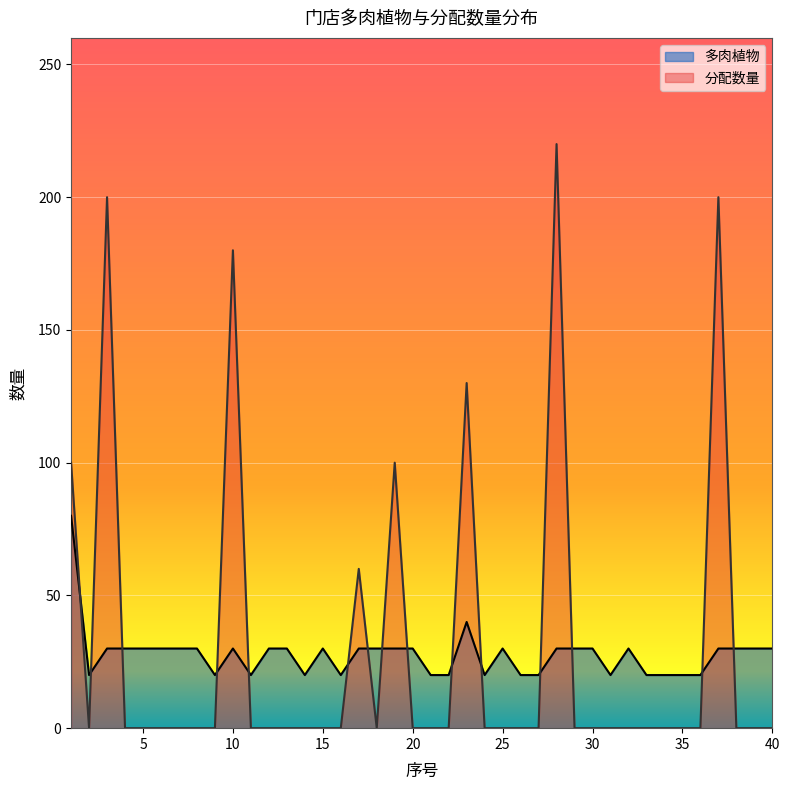

Which series has the widest spread of values?

分配数量